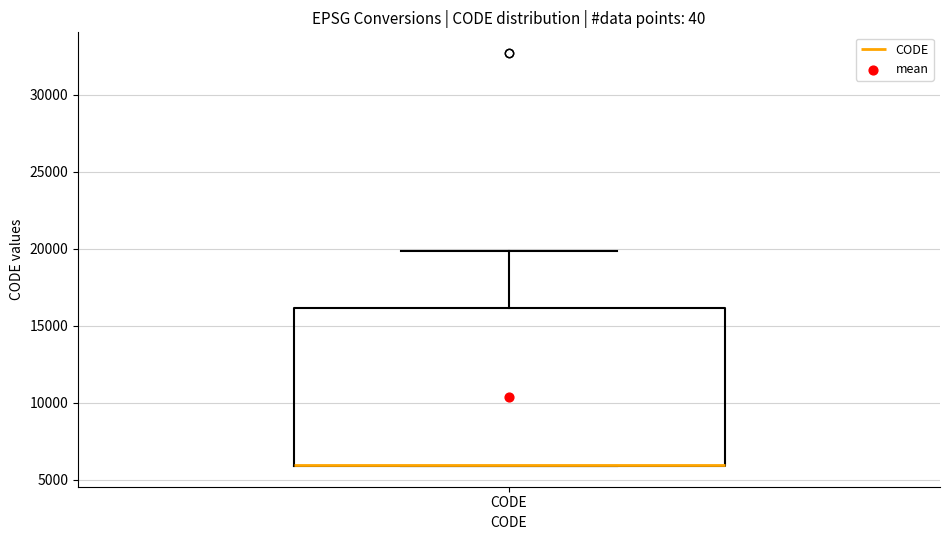

Where is the upper edge of the box for CODE on the y-axis? The values are not printed on the chart, so give them approximately, as read against the axis.

16000